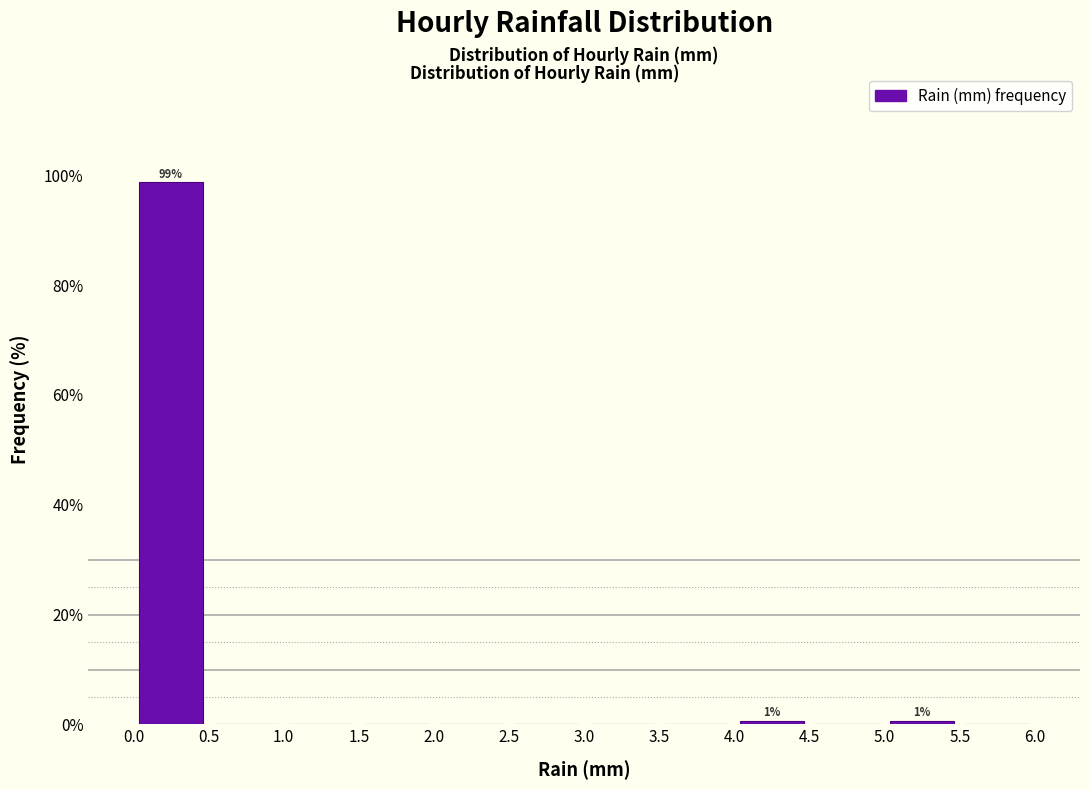

Over which range of the x-axis is the bar tallest?

0.0 to 0.5